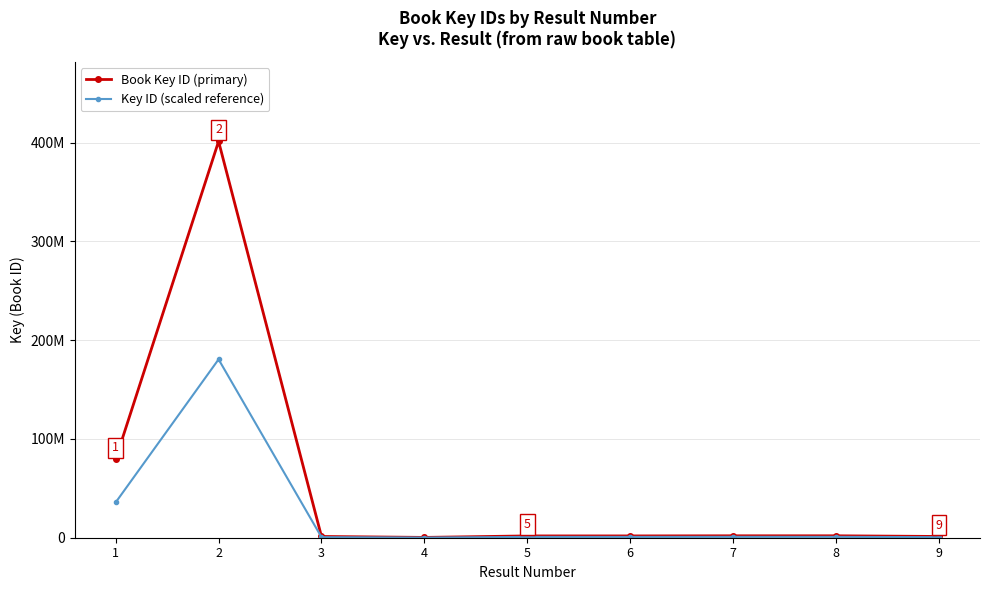

Does the chart have visible grid lines?

Yes